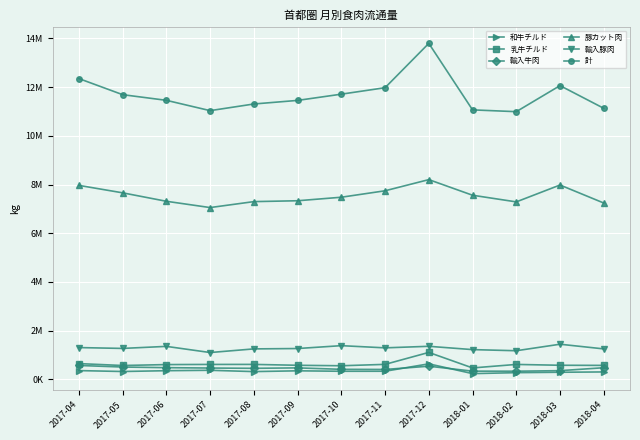

Where does the 輸入牛肉 series first go above 463391?

2017-04